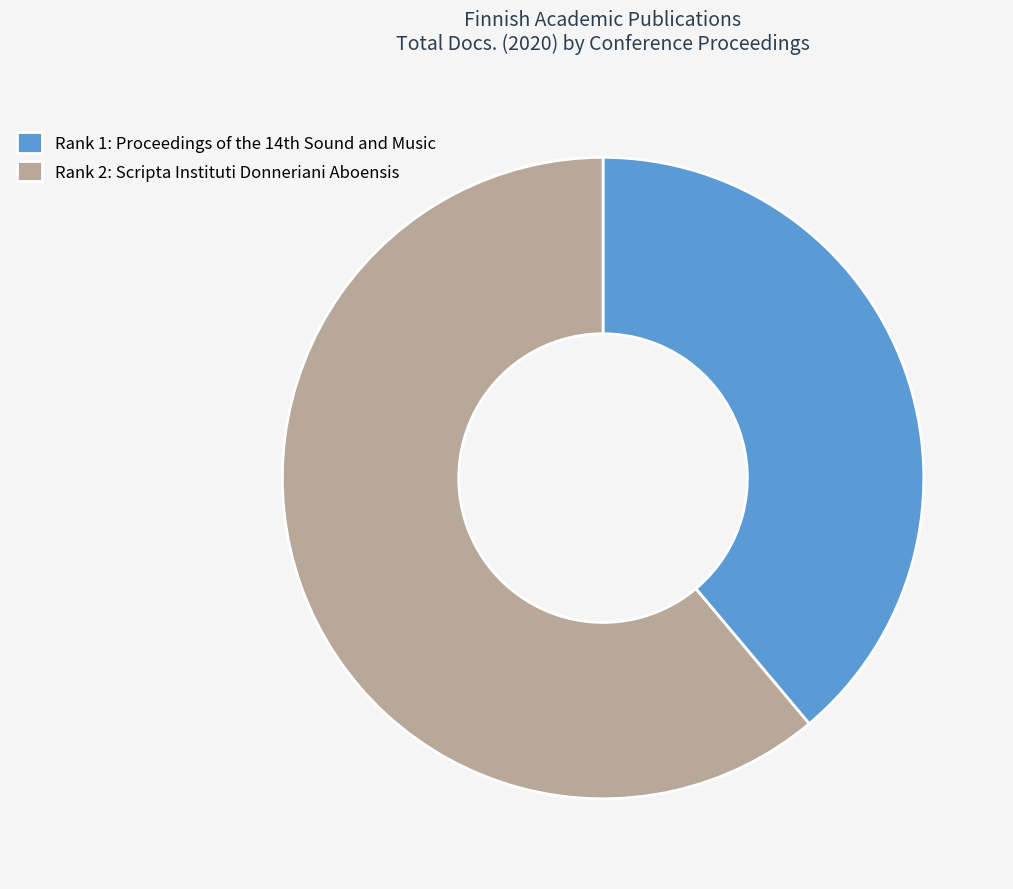

Which slice represents more than half of the pie?

Rank 2: Scripta Instituti Donneriani Aboensis